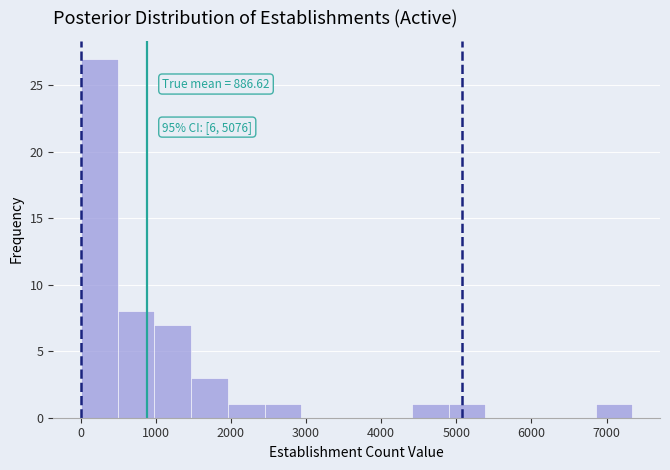

Over which range of the x-axis is the bar tallest?

0 to 500